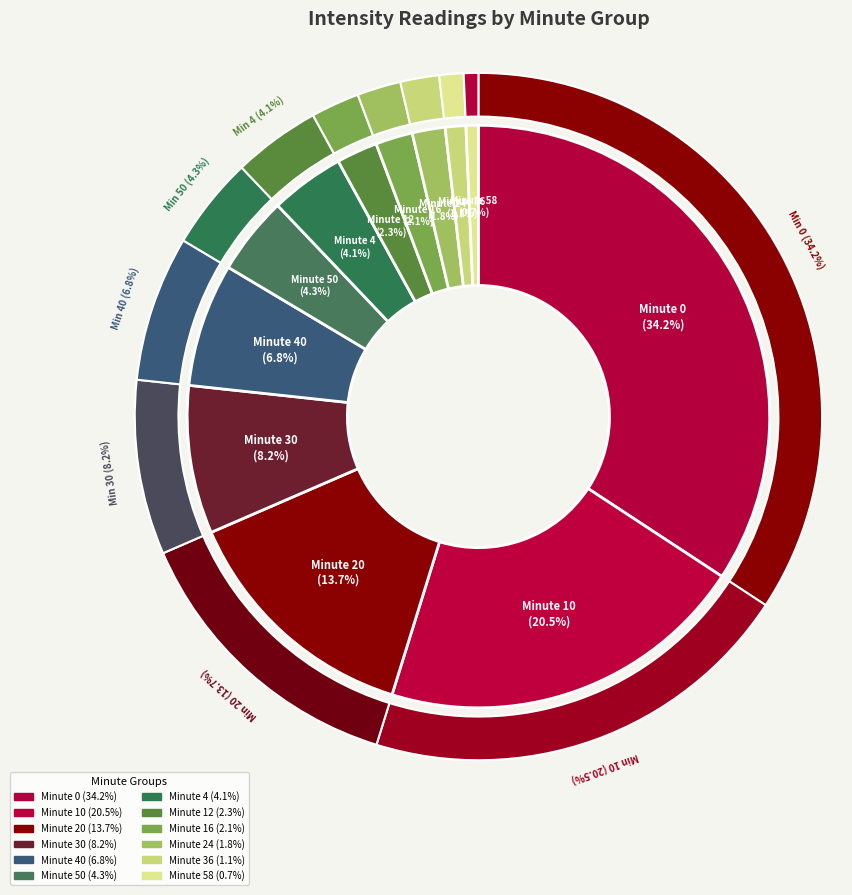

Do 30 and 24 together represent more than half of the pie?

No